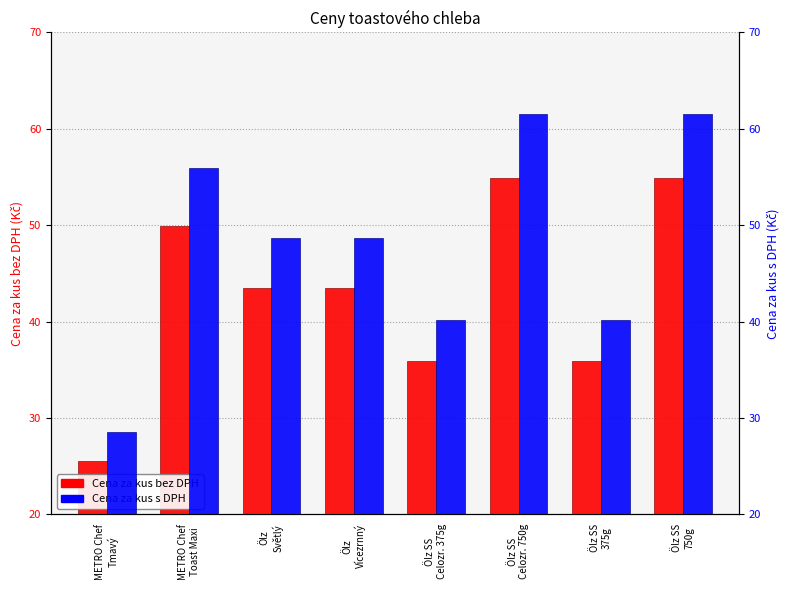

How many bars are there in total?

16